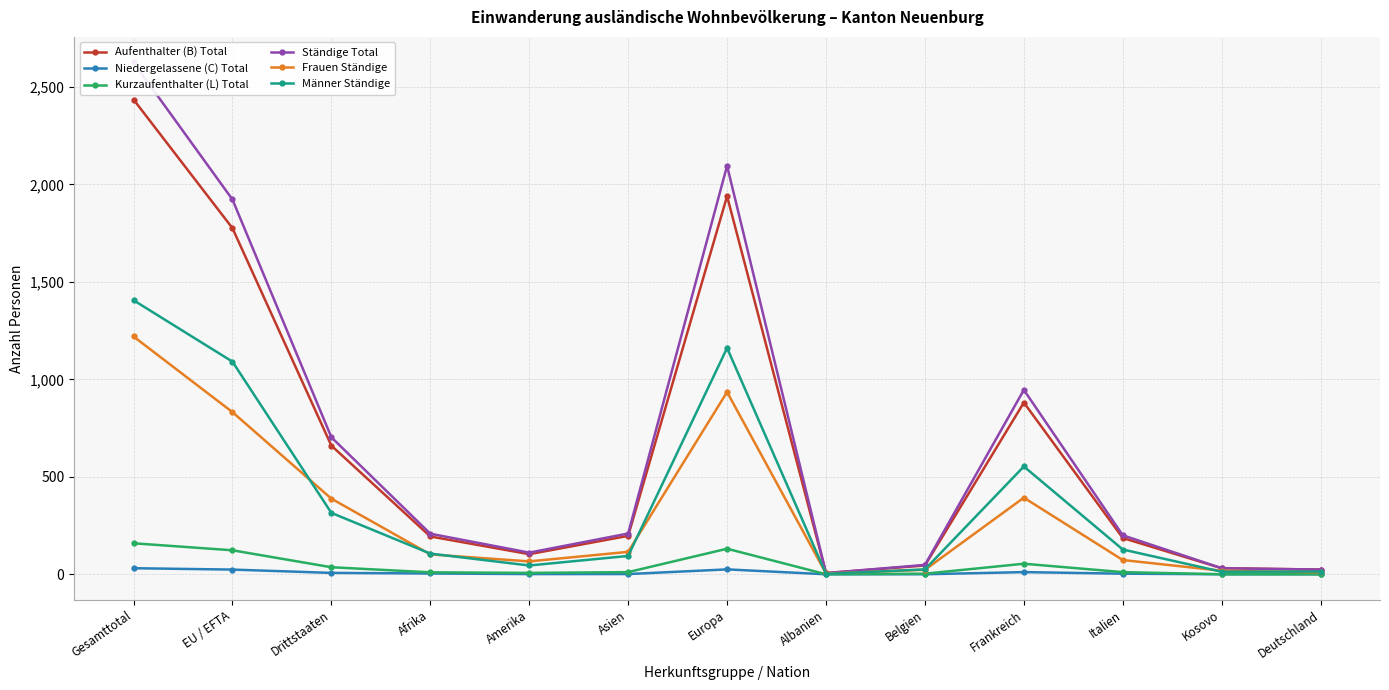

Which category has the highest value in the Männer Ständige series?

Gesamttotal